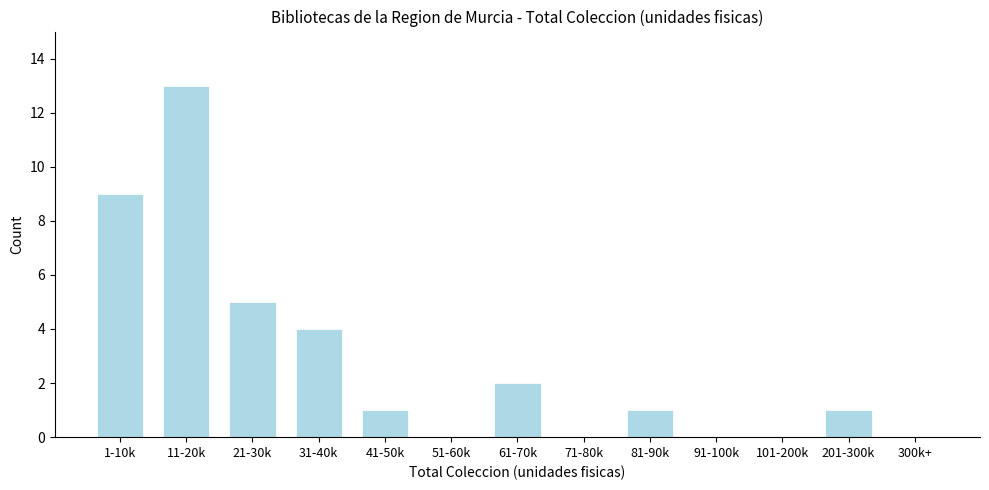

Reading left to right, what are all the values shown in this chart?

1-10k=9	11-20k=13	21-30k=5	31-40k=4	41-50k=1	51-60k=0	61-70k=2	71-80k=0	81-90k=1	91-100k=0	101-200k=0	201-300k=1	300k+=0